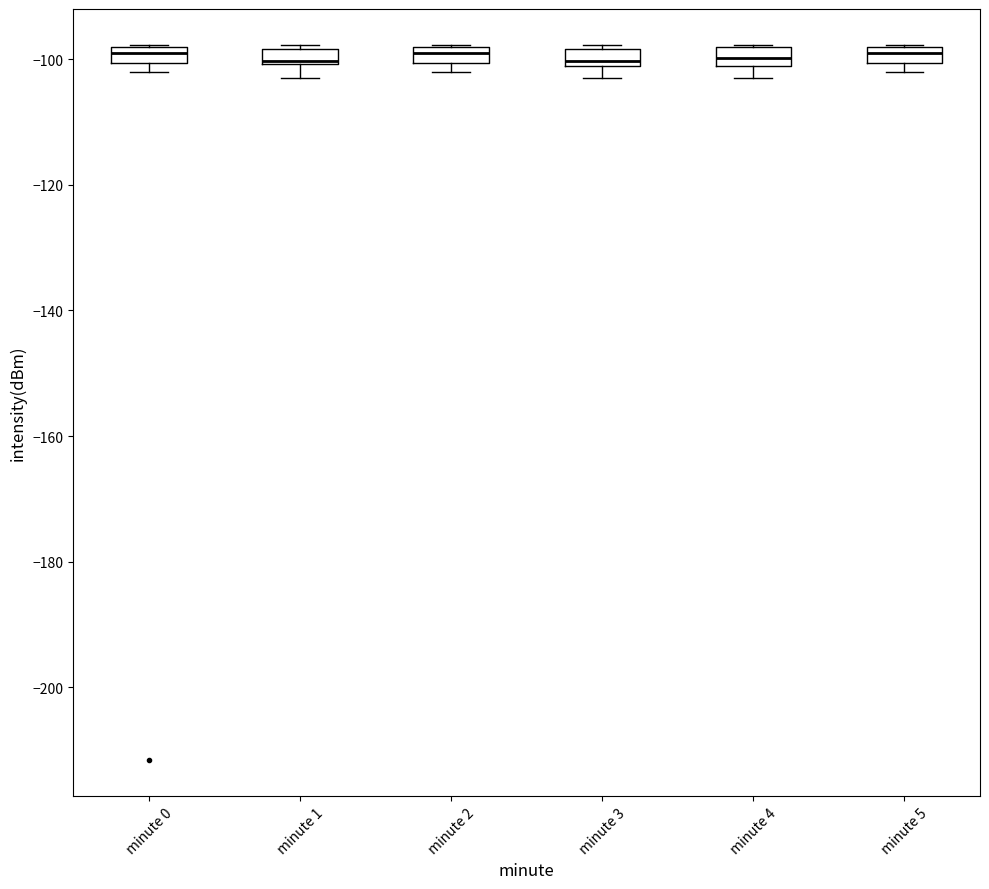

Where does the median line of the box for minute 4 sit on the y-axis? The values are not printed on the chart, so give them approximately, as read against the axis.

-100